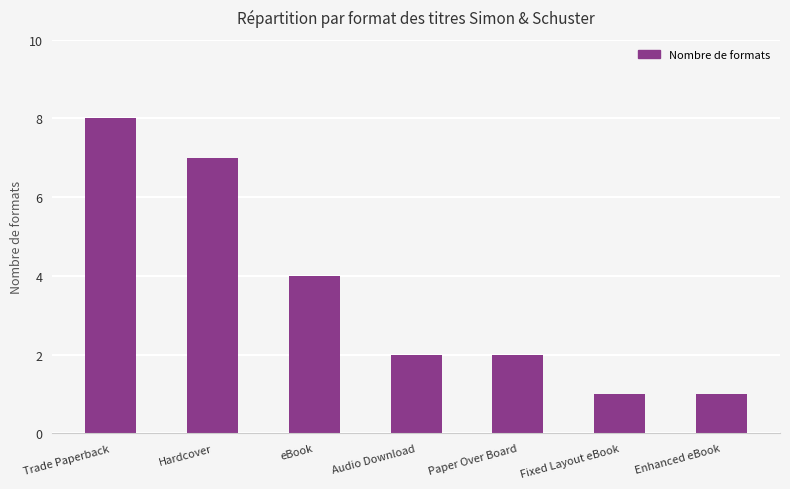

How many categories are shown in the chart?

7